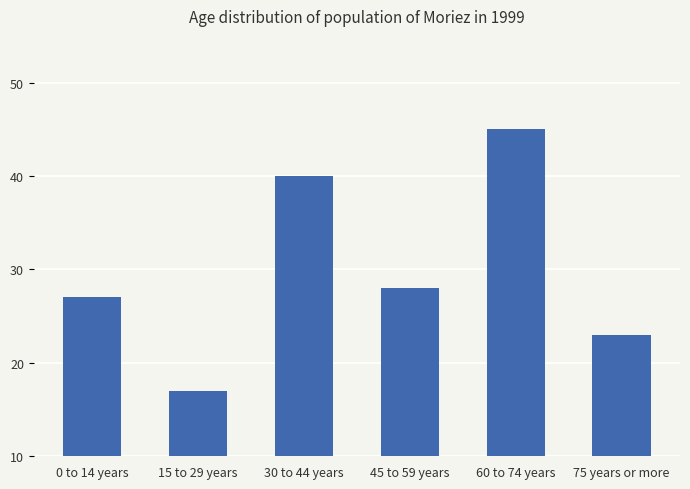

How many values are below 28?

3